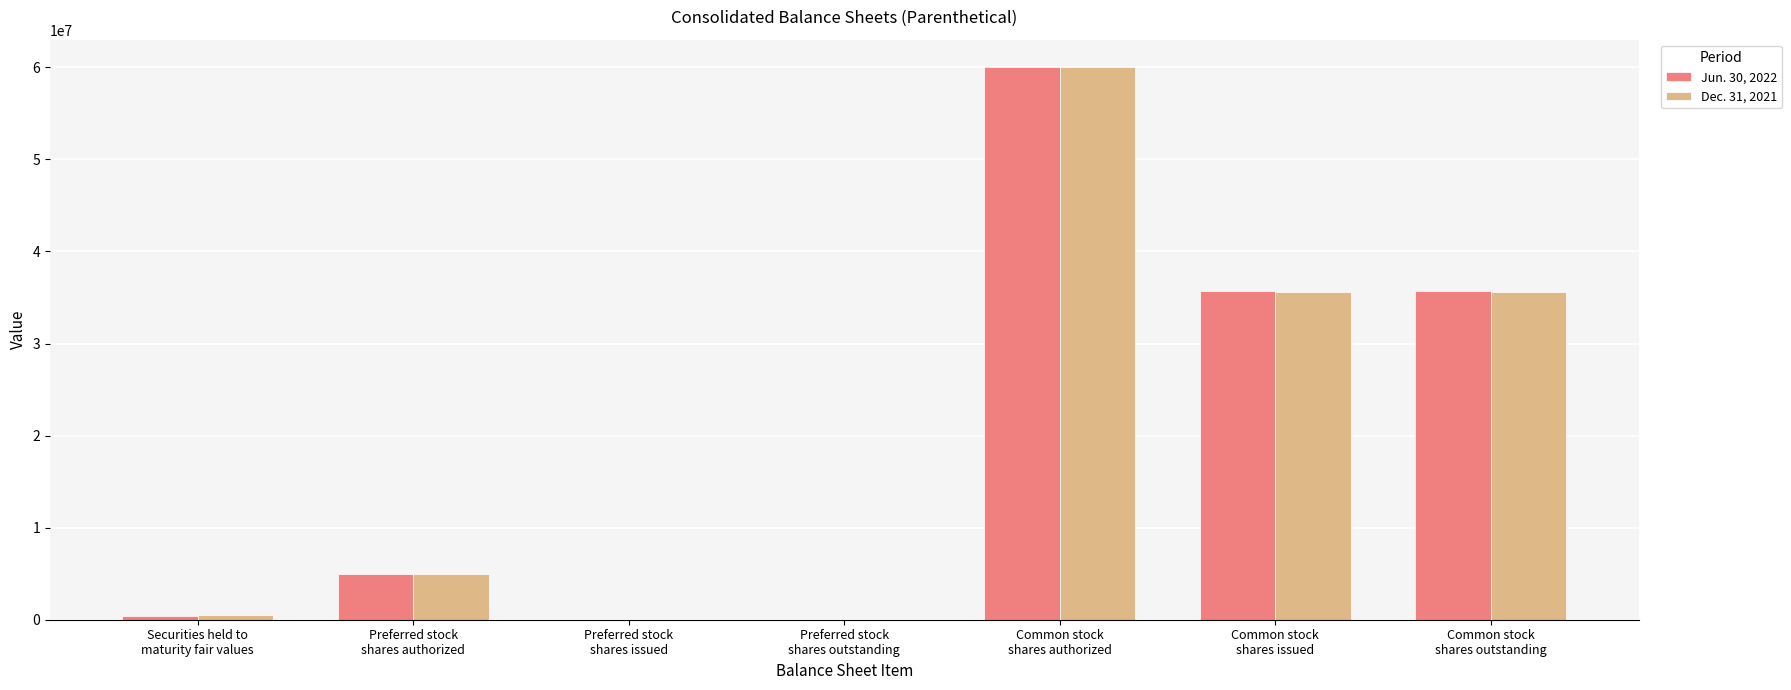

Count the number of data series in this chart.

2